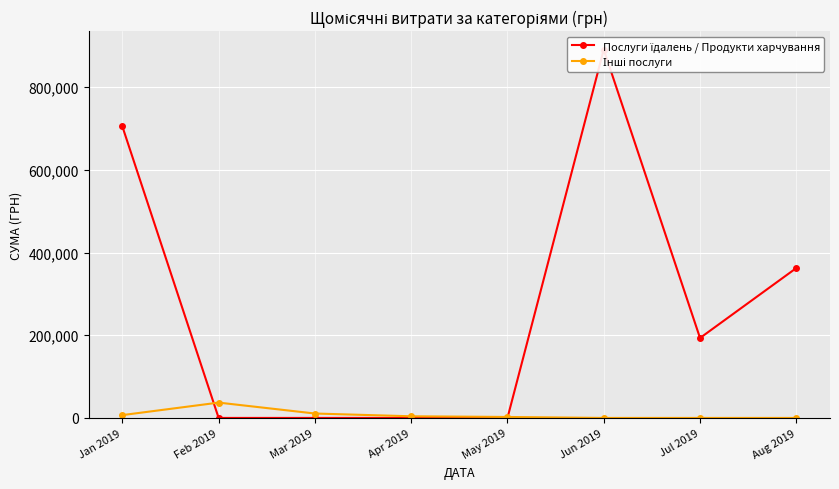

What are all the series names shown in the legend?

Послуги їдалень / Продукти харчування, Інші послуги